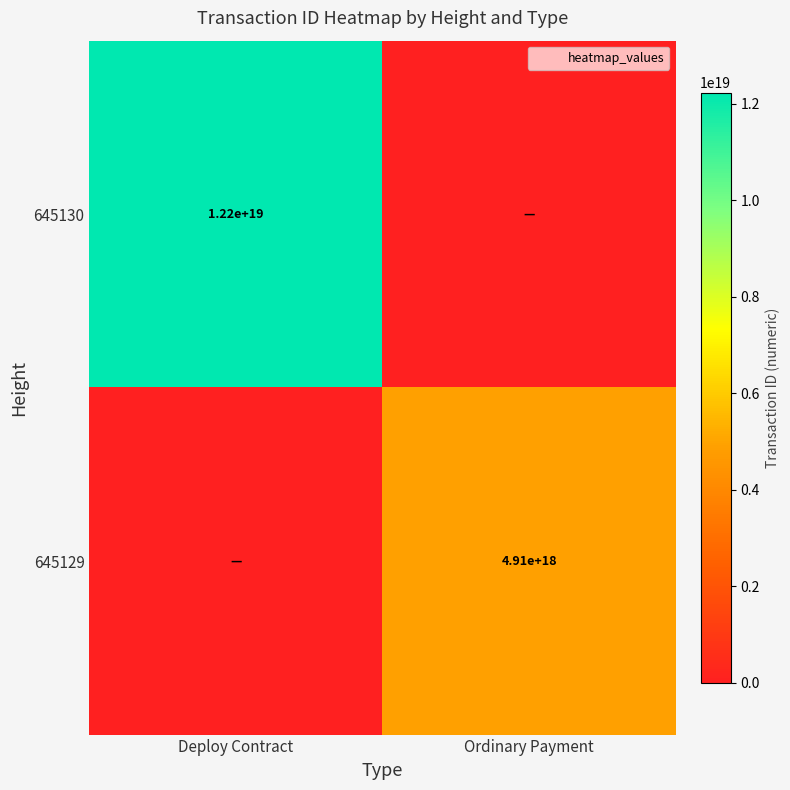

Where is 645129 nearest to the value 2454783820230542336?

Deploy Contract